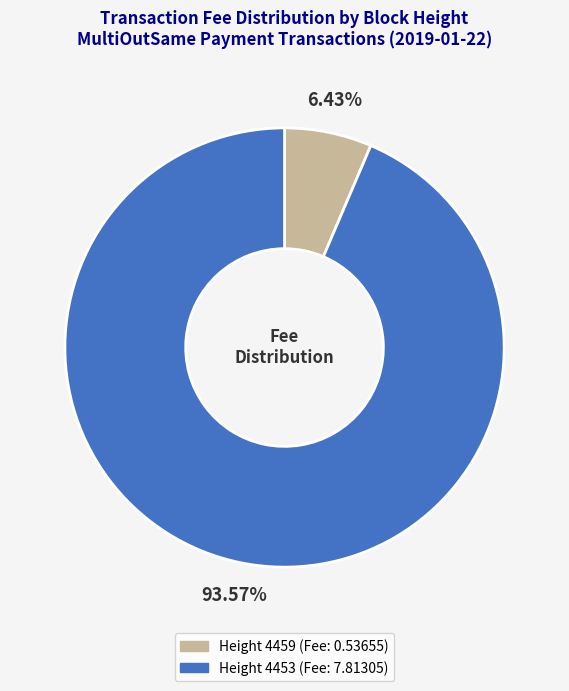

To the nearest percent, what is the average slice percentage?

50%